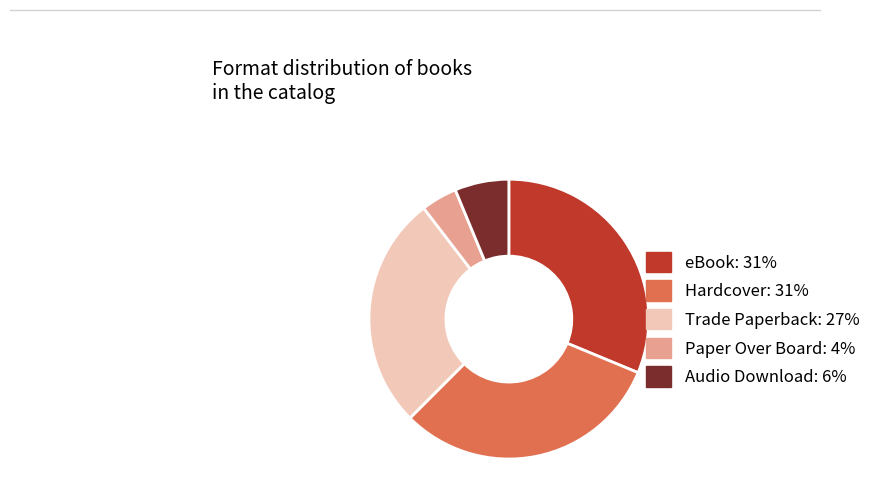

Is there any slice that represents more than half of the pie?

No